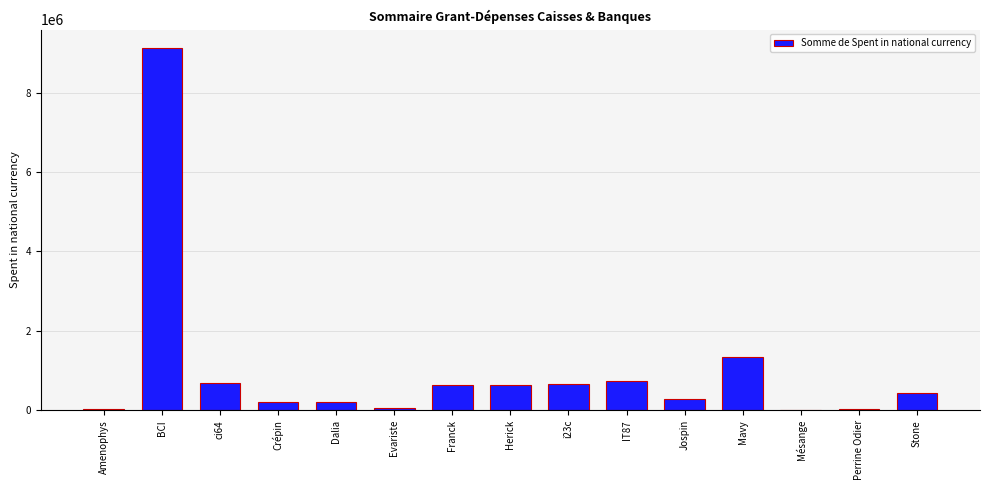

True or false: the data shows 1350994.0 at Mavy.

True